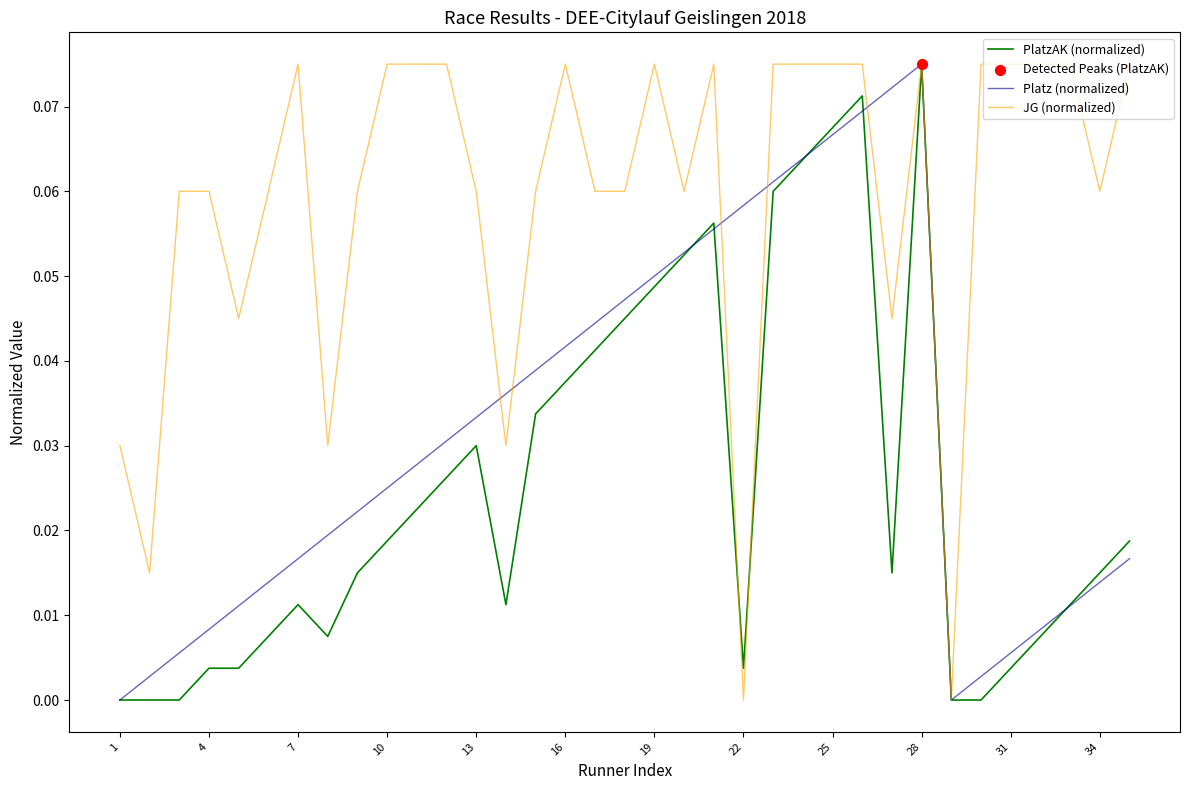

Rank the series by their average value, from lowest to highest.

PlatzAK (normalized), Platz (normalized), JG (normalized)